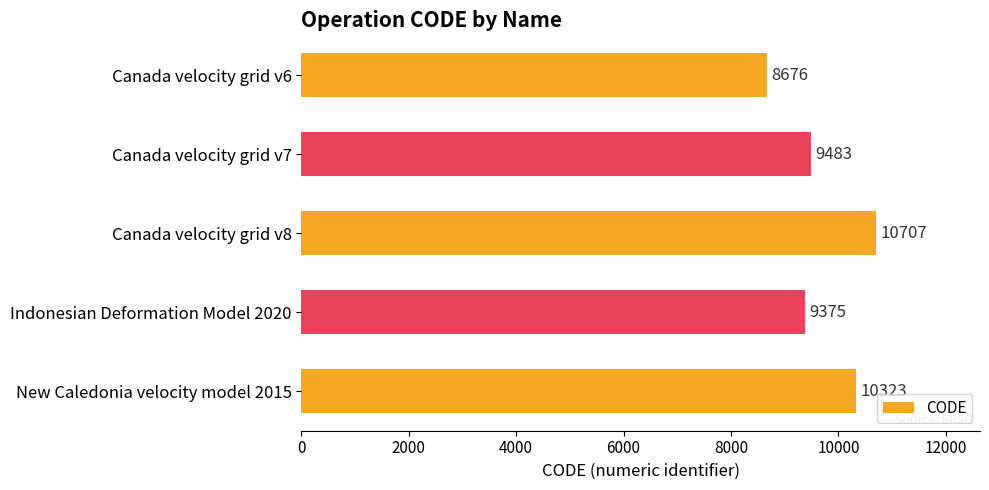

How many bars are there in total?

5